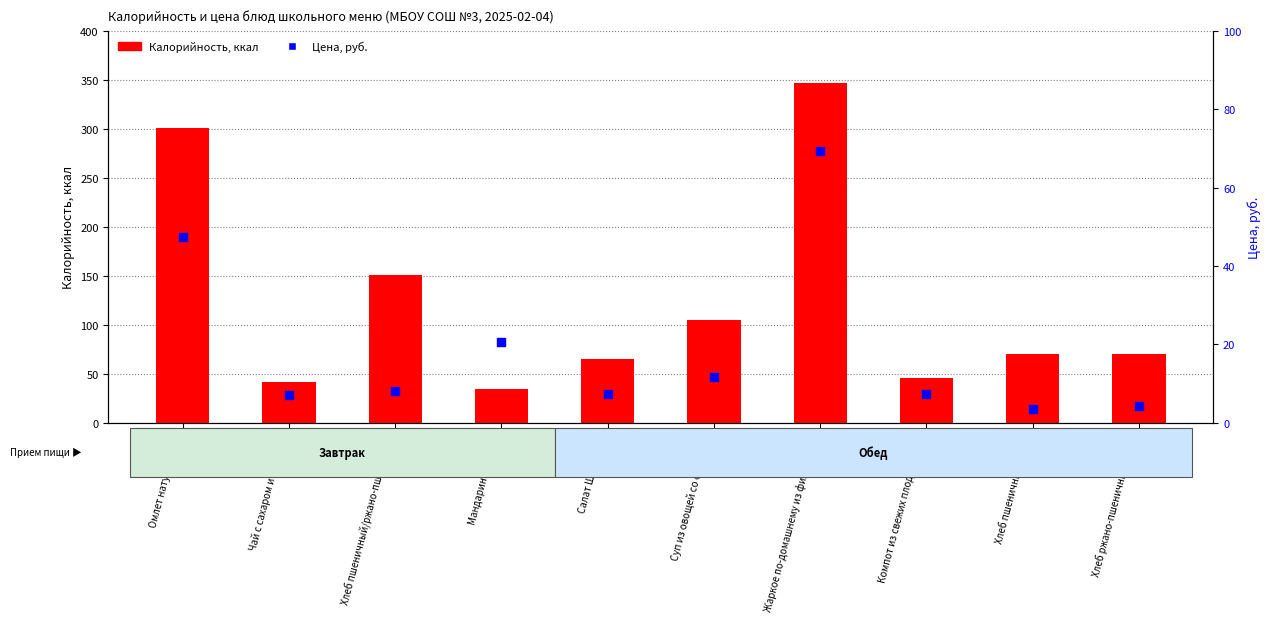

Is the value of Цена at Чай с сахаром и молоком greater than the value of Калорийность at Мандарины свежие?

No